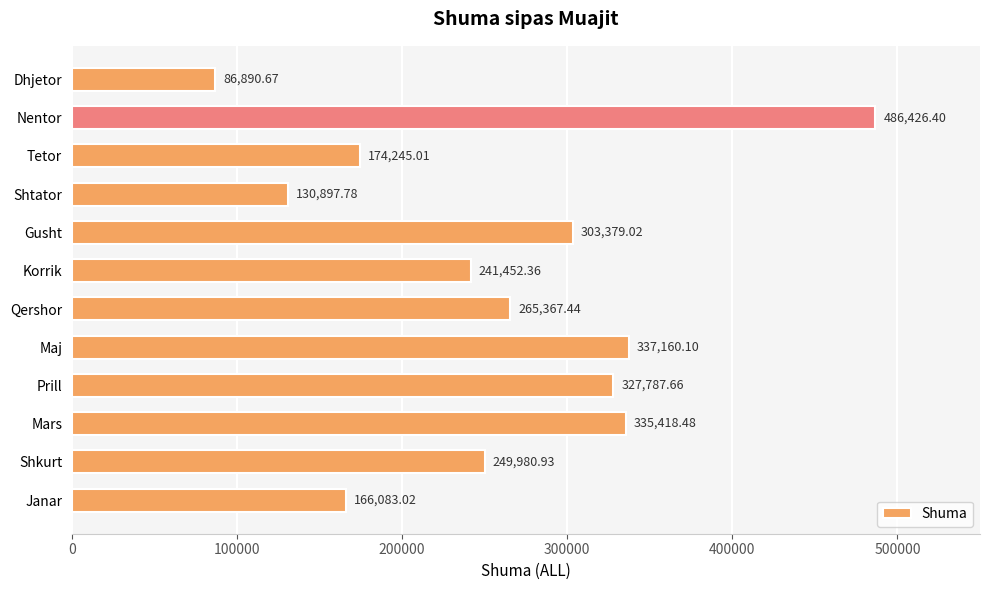

What is the change in value from Korrik to Shtator?

-110554.6